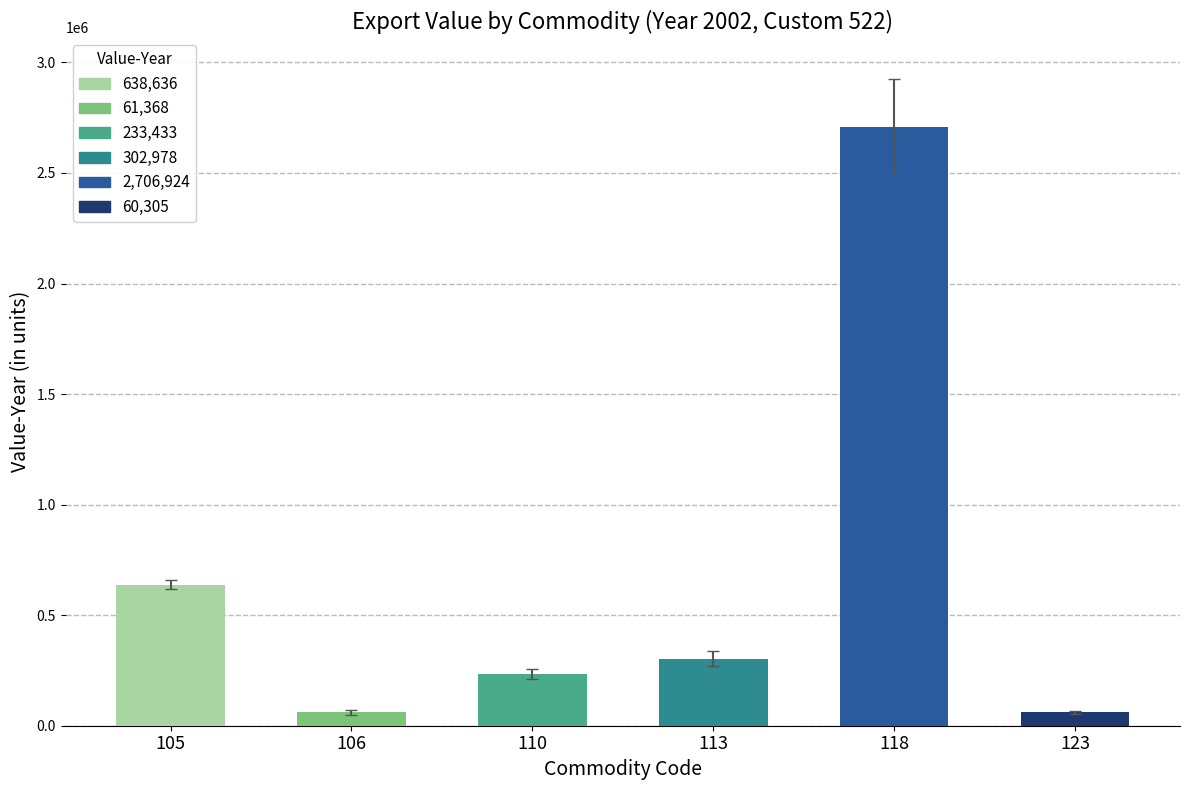

Reading left to right, what are all the values shown in this chart?

105=638636	106=61368	110=233433	113=302978	118=2706924	123=60305